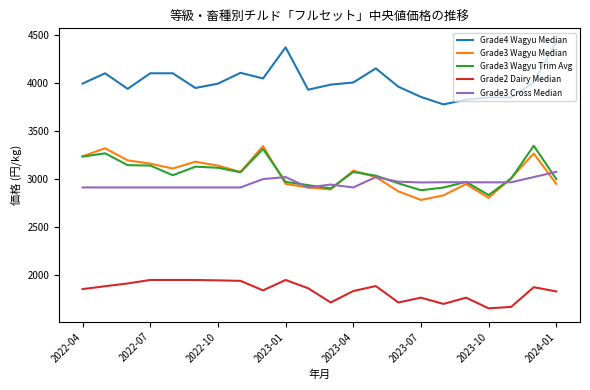

True or false: Grade4 Wagyu Median and Grade3 Wagyu Trim Avg cross at least once.

False